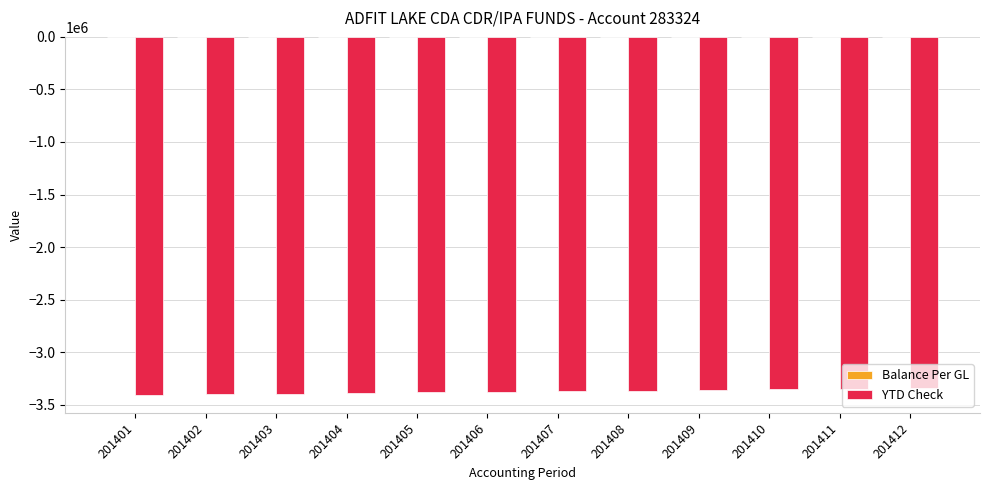

Which has a higher value, 201406 or 201412?

201412